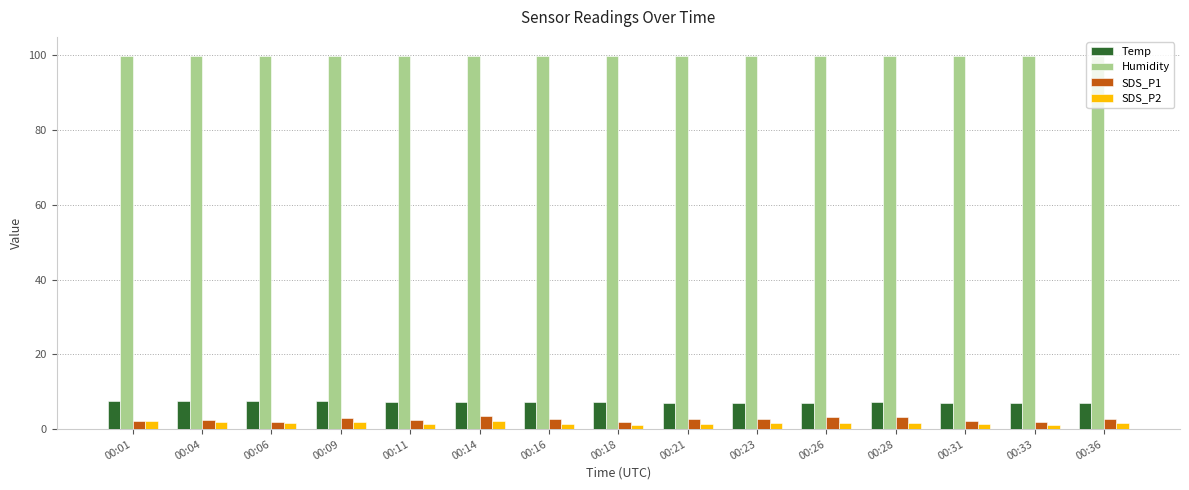

Count the number of data series in this chart.

4